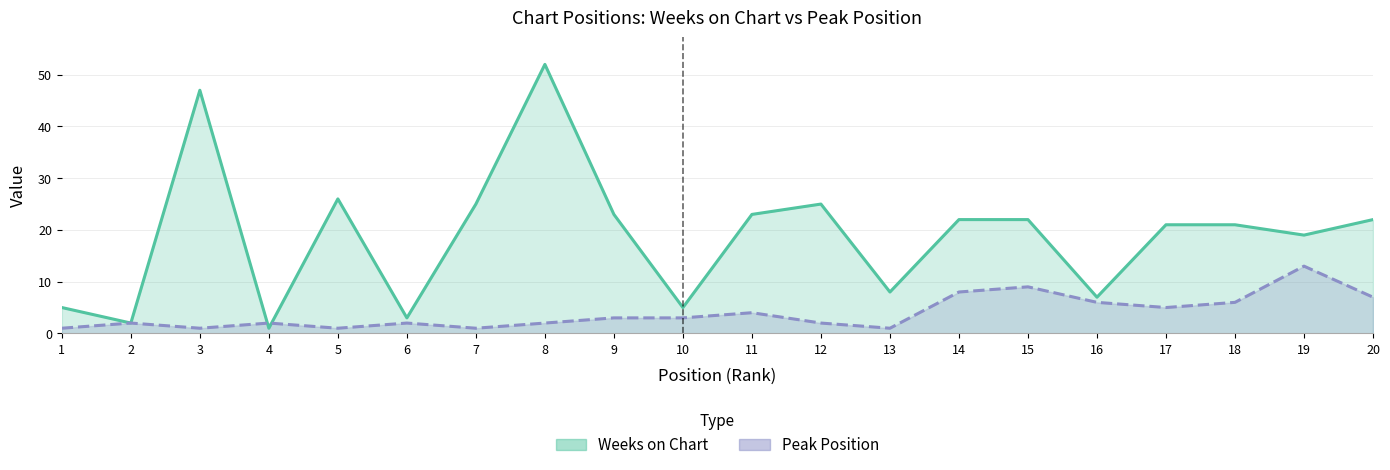

How many intersections are there between Peak Position and Weeks on Chart?

2